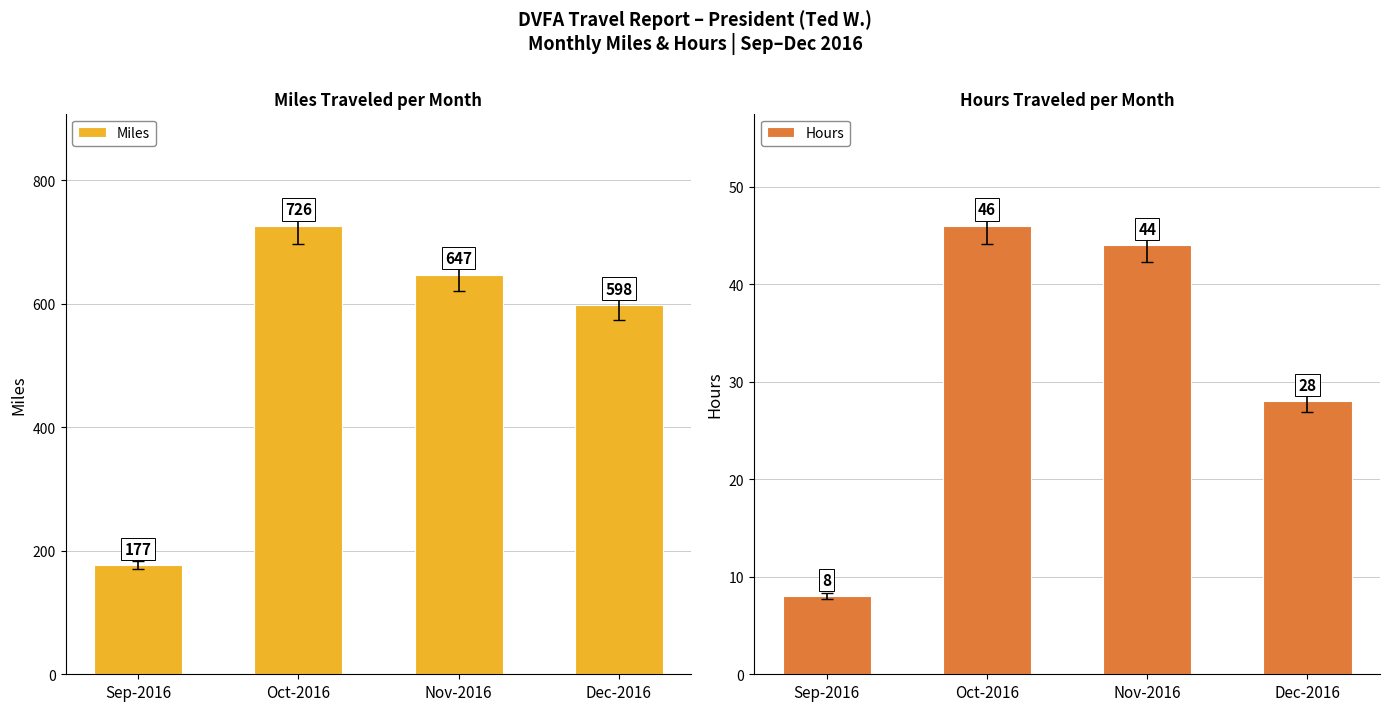

What is the label of the 2nd bar from the left?

Oct-2016